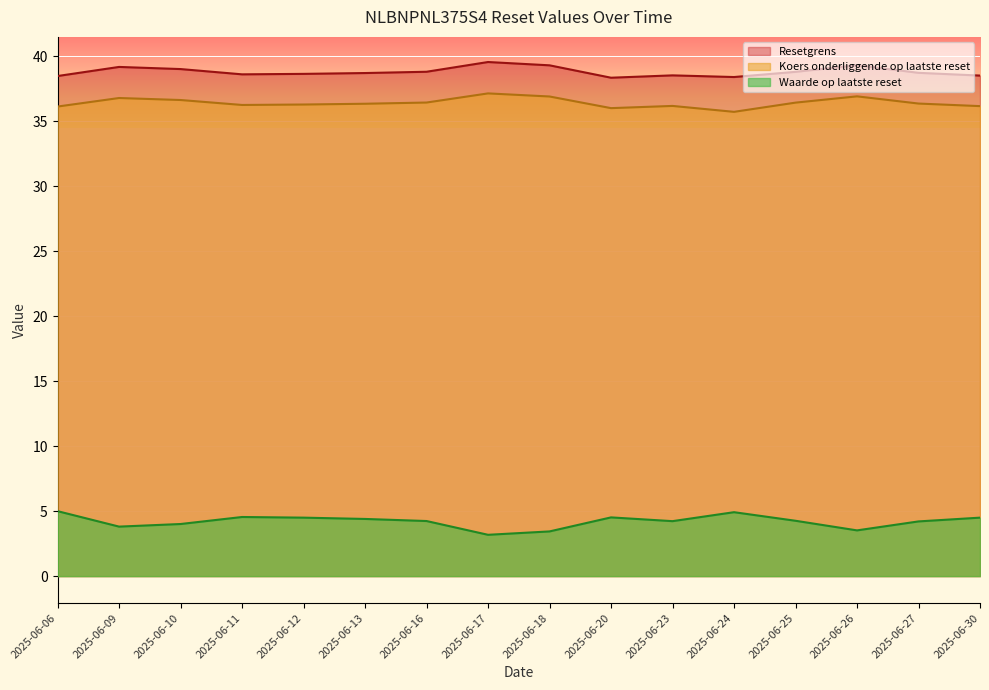

What is the difference between the second highest and second lowest values in the Koers onderliggende op laatste reset series?

0.9